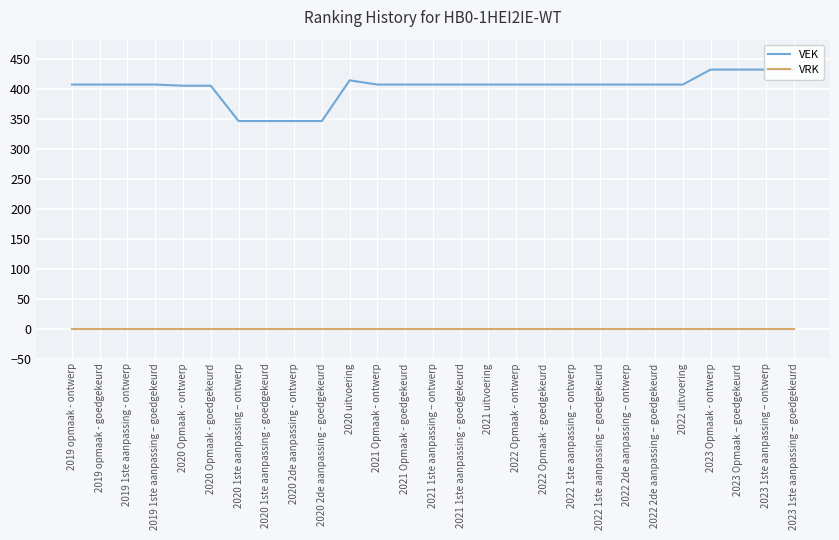

Which series has the largest range (max minus min)?

VEK